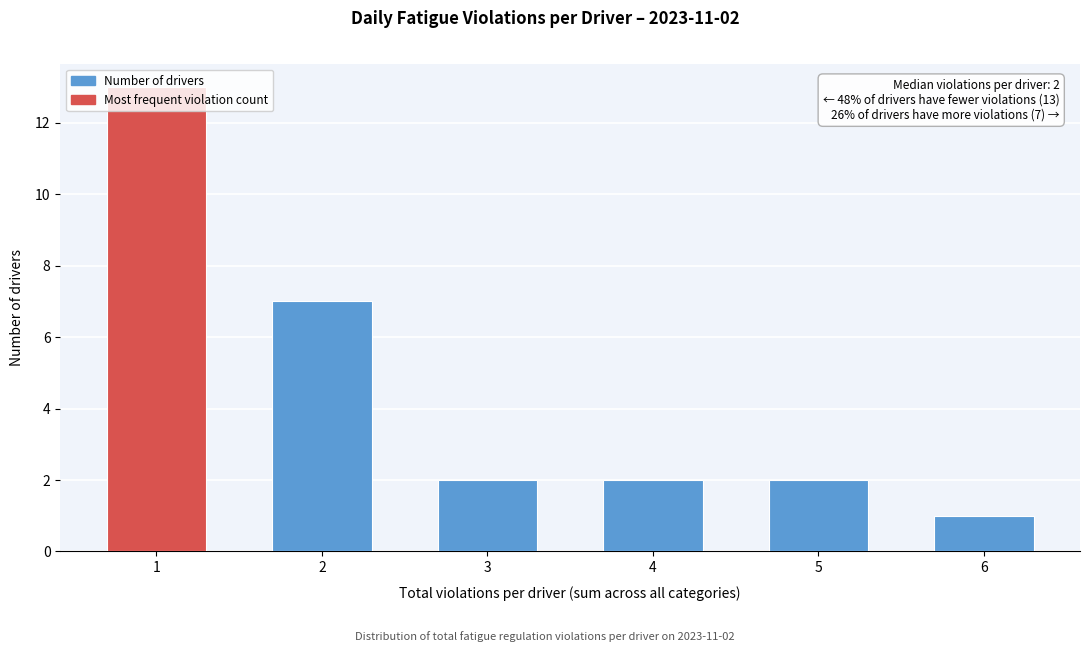

What is the maximum value shown in the chart?

13